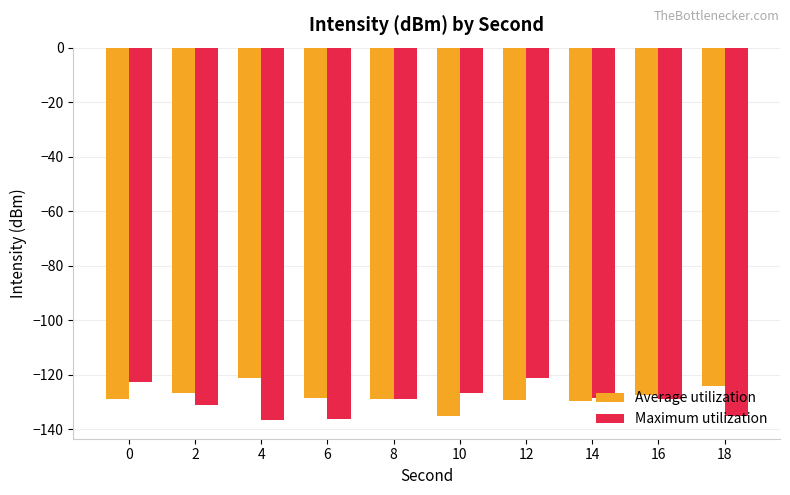

What is the value of the Average utilization bar at the 1st from the left?

-128.8